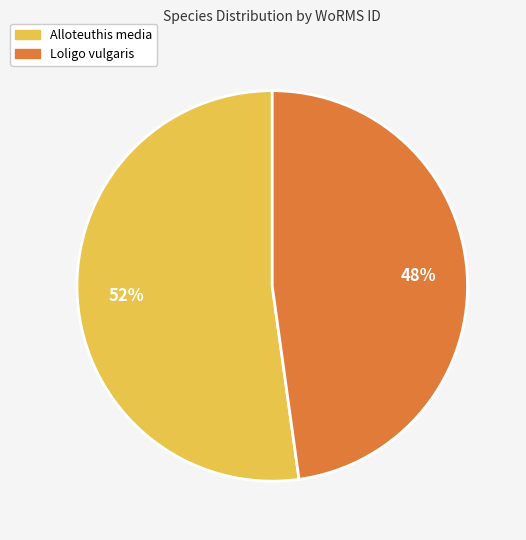

Does Loligo vulgaris account for over 50% of the chart?

No